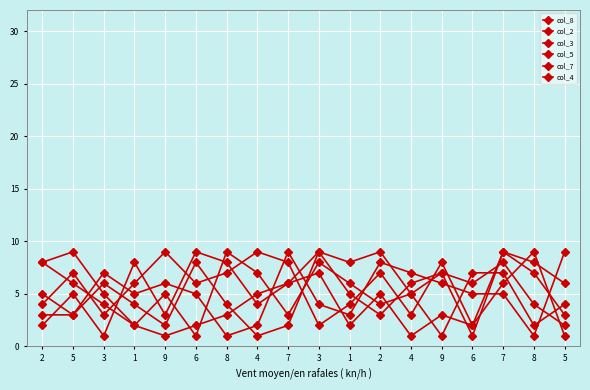

How many distinct data groups are displayed?

6